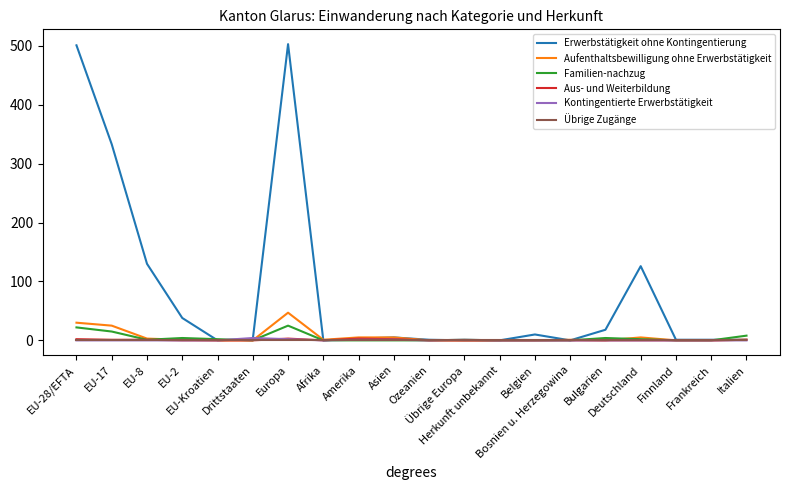

What is the greatest value displayed?

503